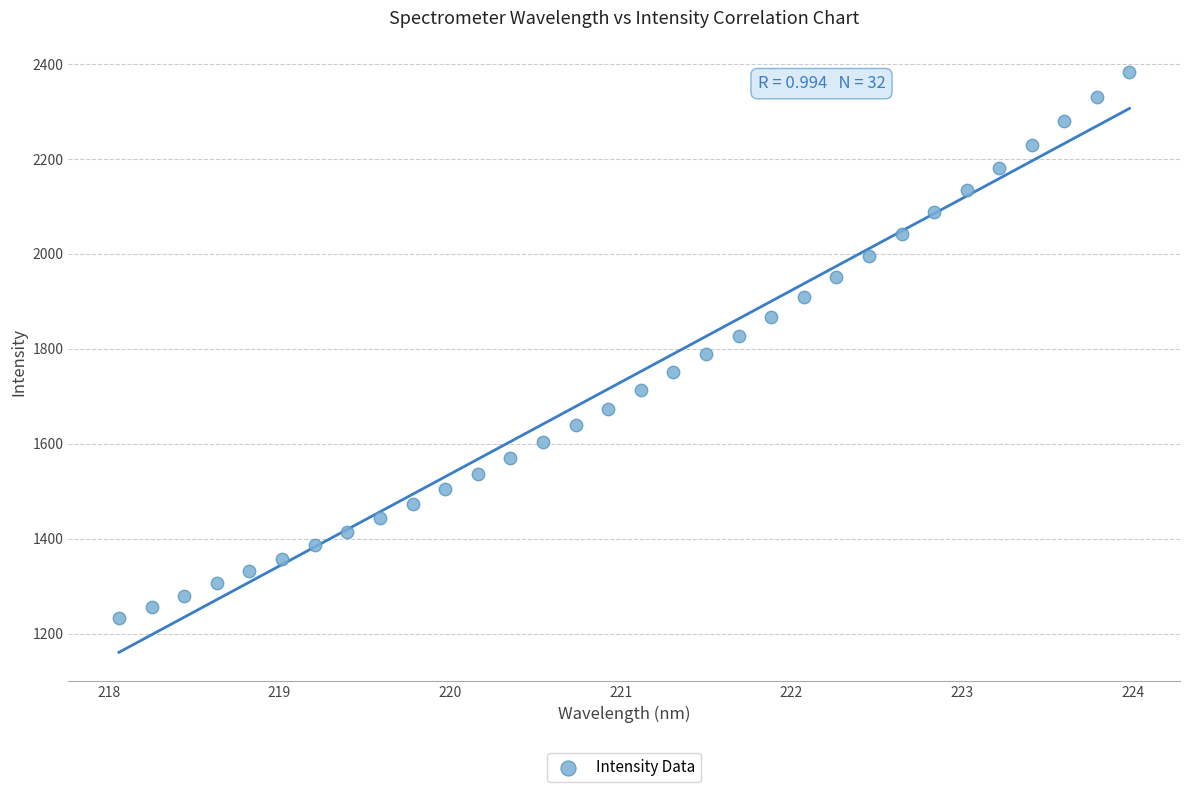

What is the range of X values (max minus min)?

5.9